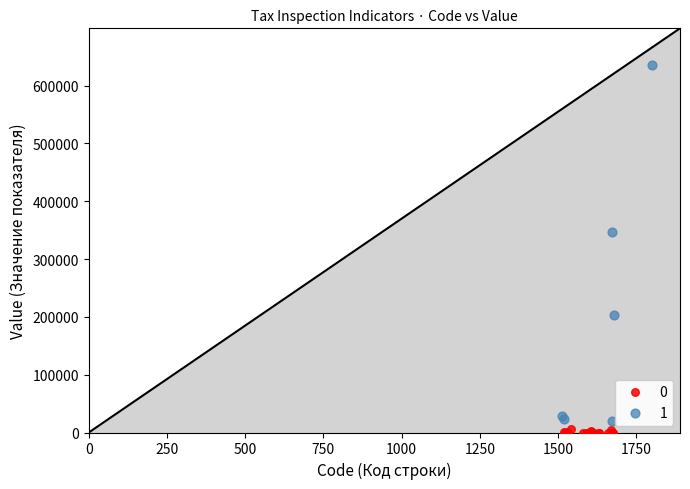

Which series contains the lowest Y value?

0